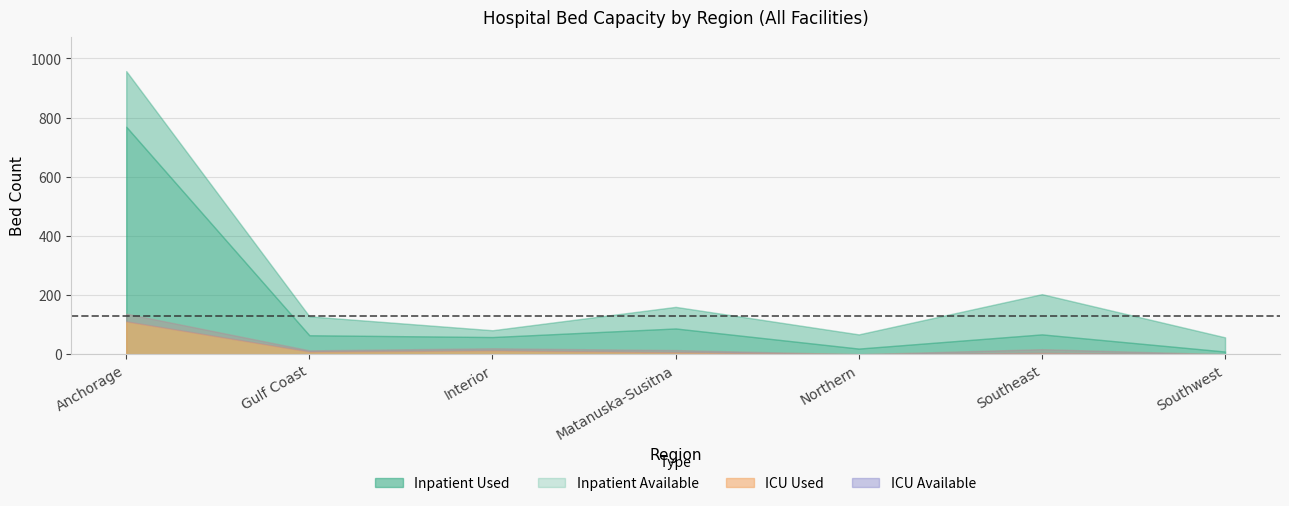

What is the value of the ICU Beds point at the 6th from the left?

17